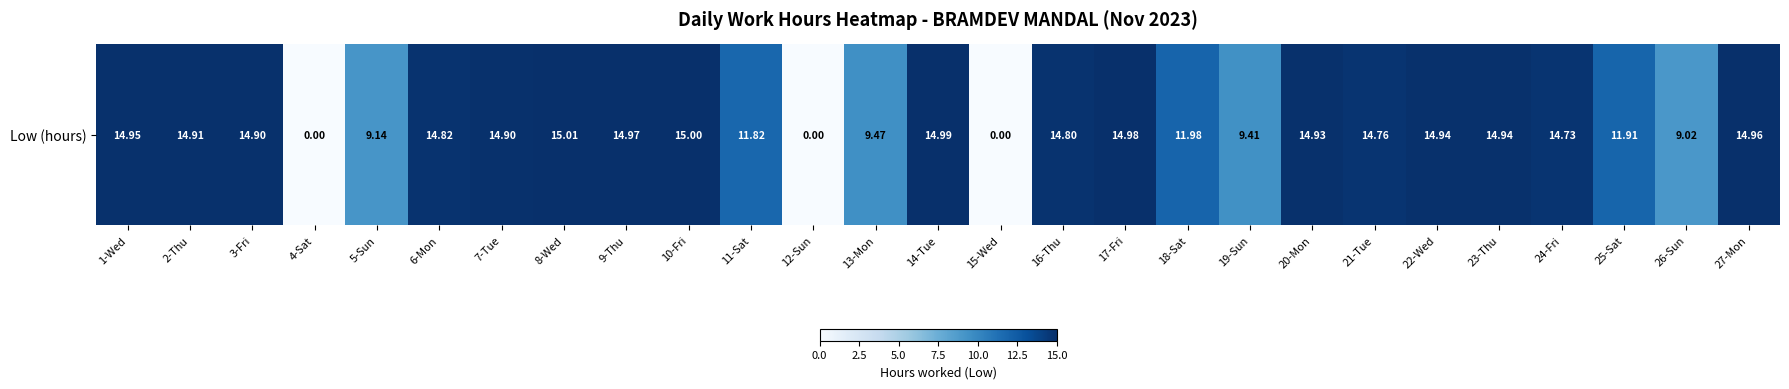

What is the ratio of the value at 13-Mon to the value at 24-Fri?

0.6